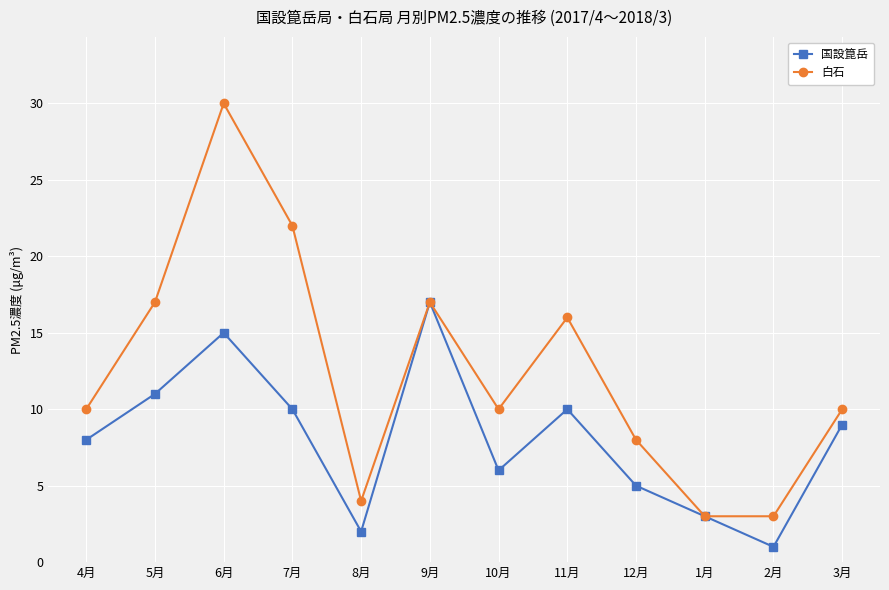

List the series in order of their overall mean, highest first.

白石, 国設箟岳